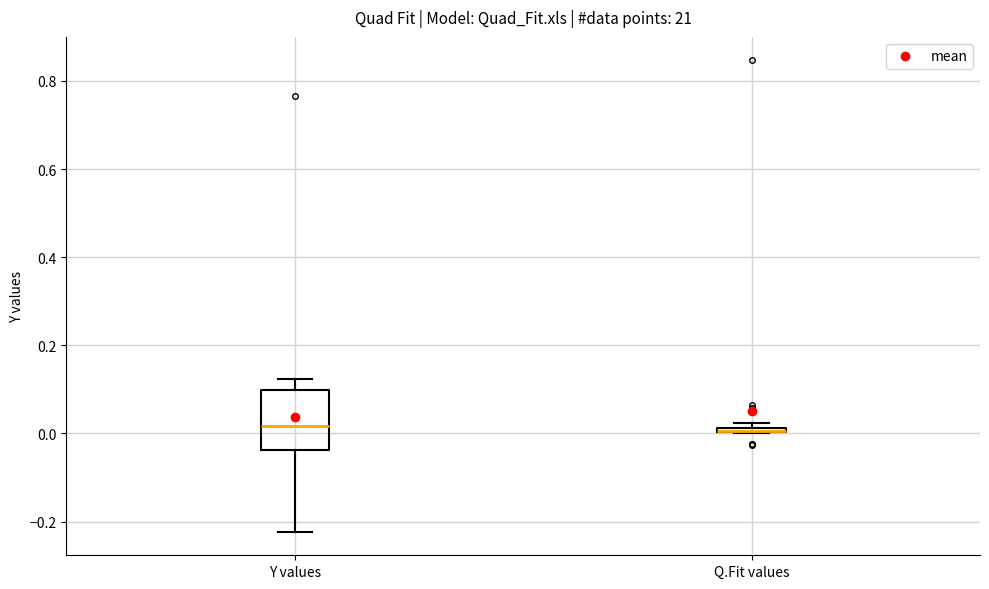

Comparing the boxes themselves (not the whiskers), which one is the tallest?

Y values